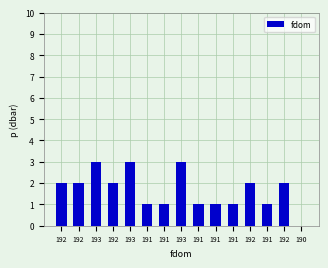

Rank the categories by value from highest to lowest.

193, 193, 193, 192, 192, 192, 192, 192, 191, 191, 191, 191, 191, 191, 190